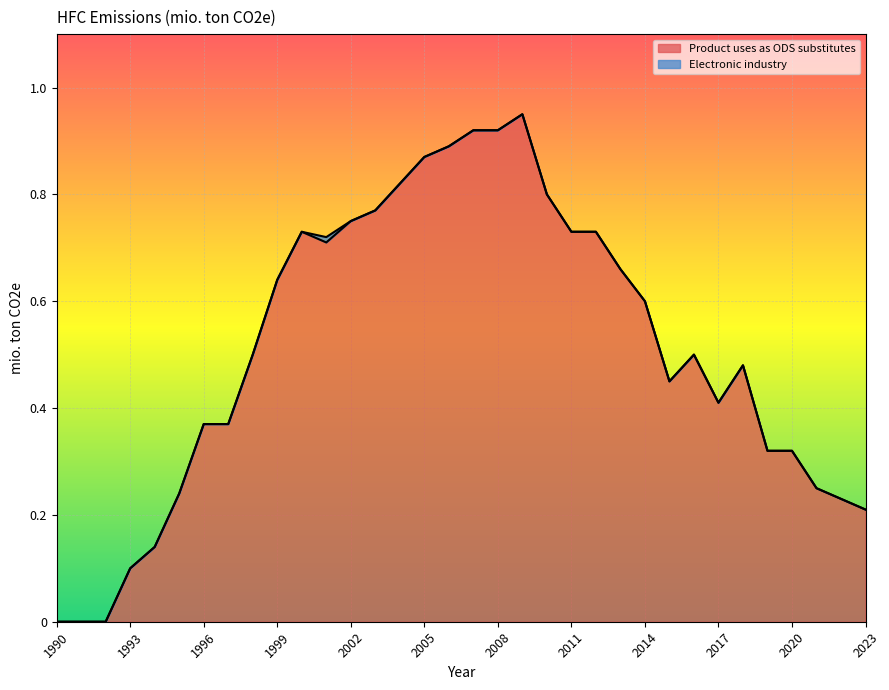

Reading left to right, what are all the values shown in this chart?

1990=0.0	1991=0.0	1992=0.0	1993=0.1	1994=0.1	1995=0.2	1996=0.4	1997=0.4	1998=0.5	1999=0.6	2000=0.7	2001=0.7	2002=0.8	2003=0.8	2004=0.8	2005=0.9	2006=0.9	2007=0.9	2008=0.9	2009=0.9	2010=0.8	2011=0.7	2012=0.7	2013=0.7	2014=0.6	2015=0.5	2016=0.5	2017=0.4	2018=0.5	2019=0.3	2020=0.3	2021=0.2	2022=0.2	2023=0.2